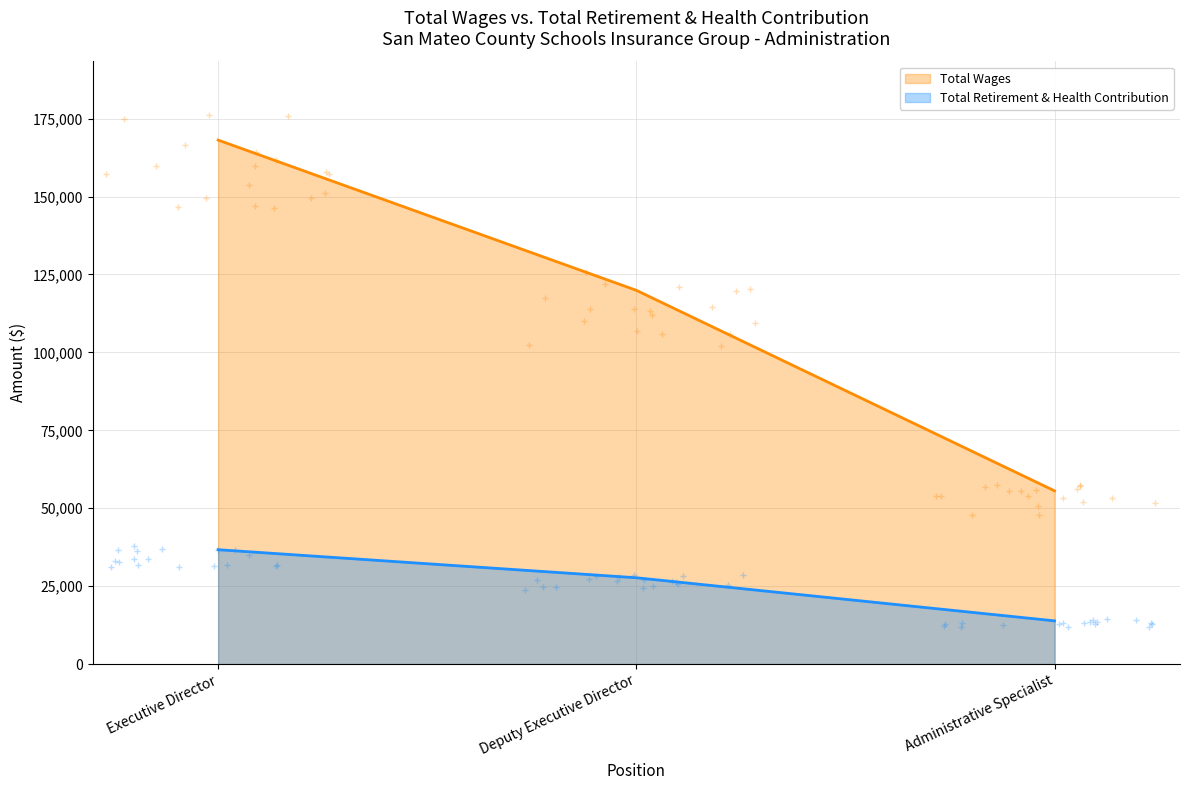

What are all the series names shown in the legend?

Total Wages, Total Retirement & Health Contribution